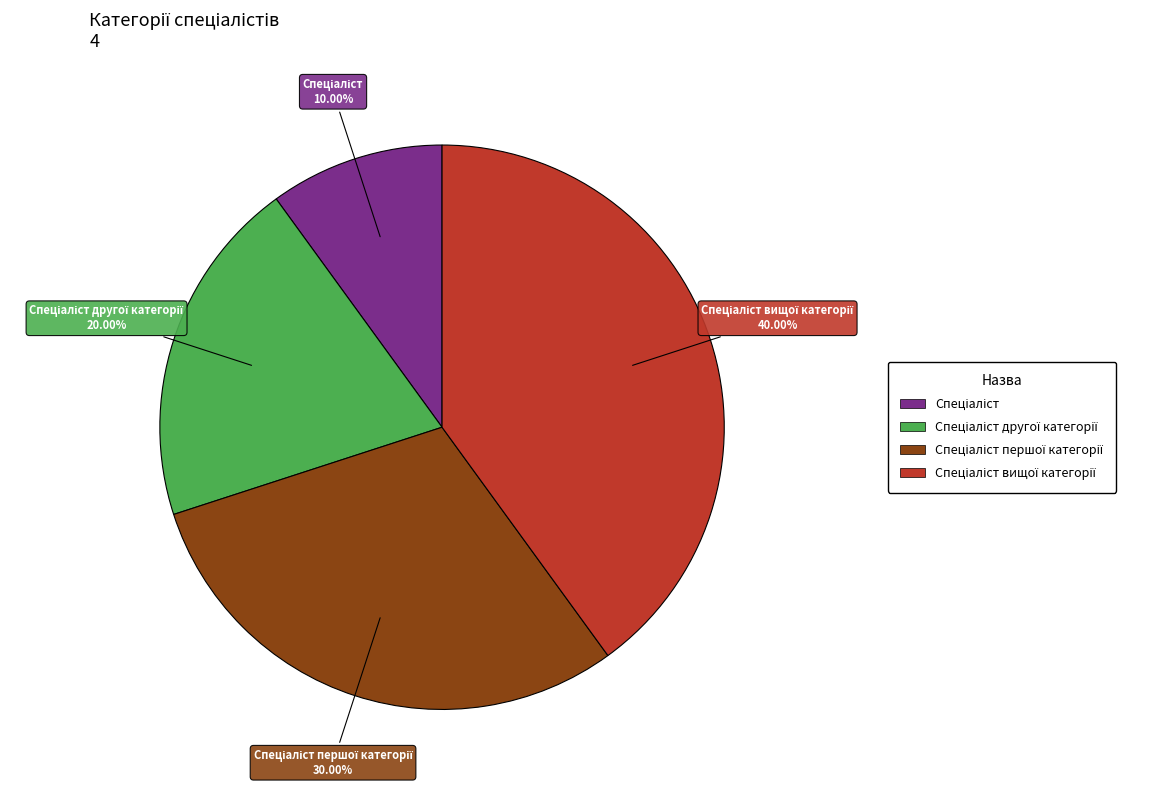

Is there any slice that represents more than half of the pie?

No